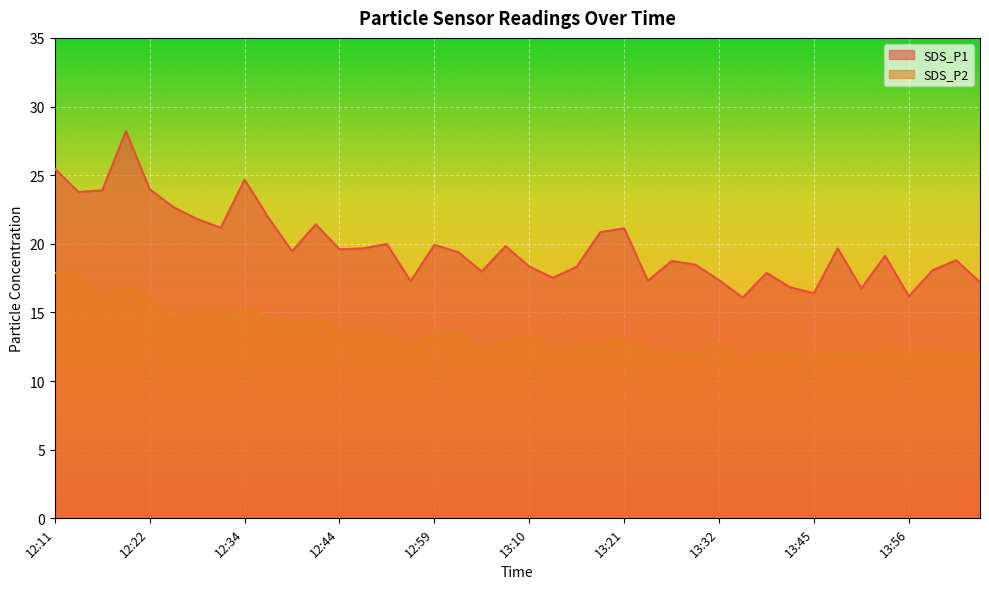

What is the value of the SDS_P1 point at the 22nd from the left?

17.5